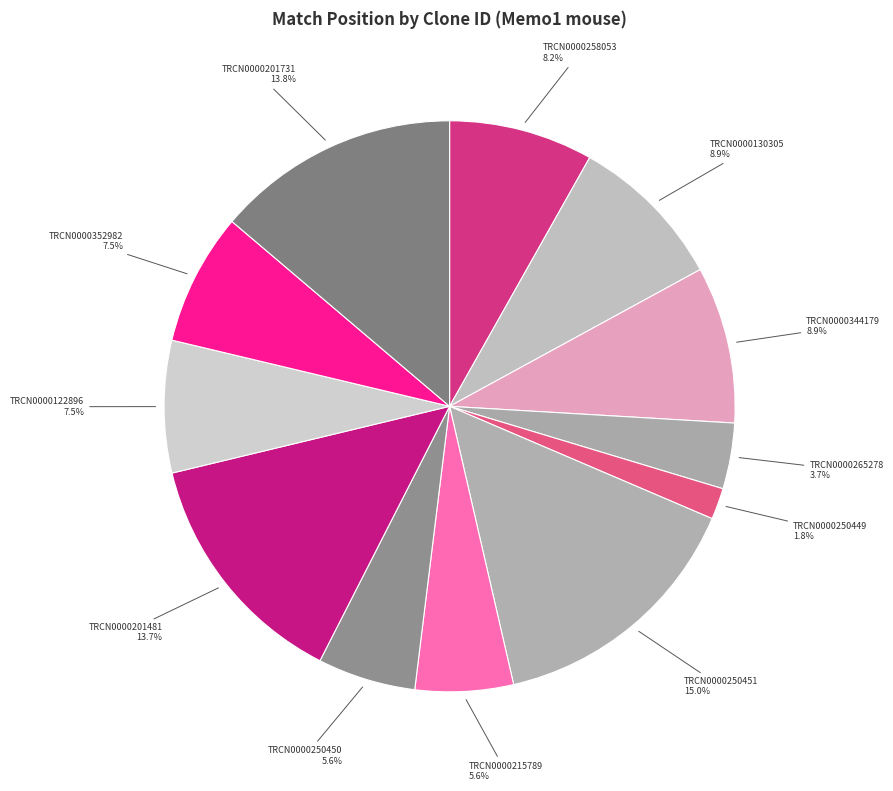

Does TRCN0000215789 represent more than half of the total?

No